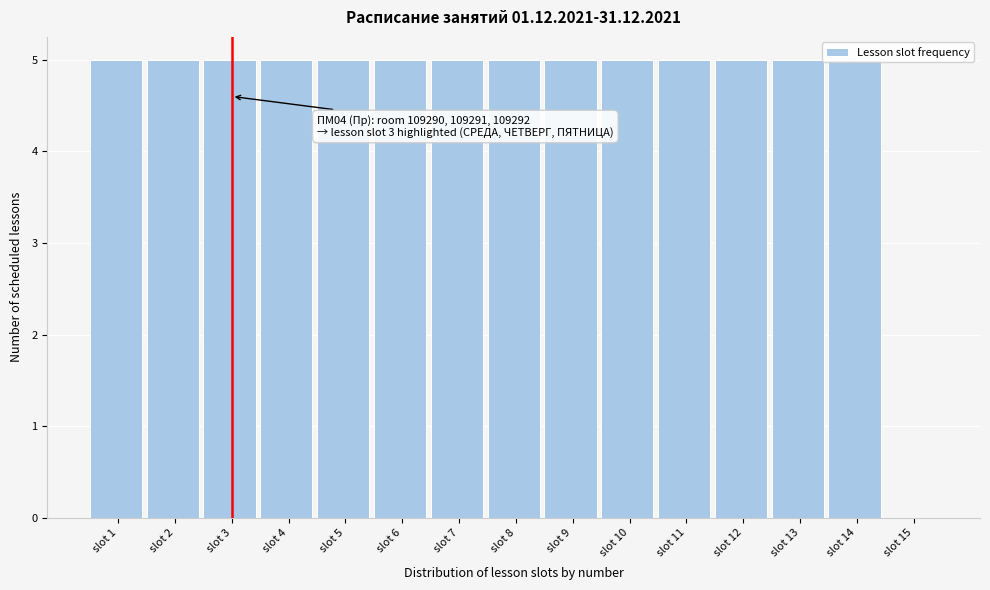

Where is the data nearest to the value 2?

slot 15